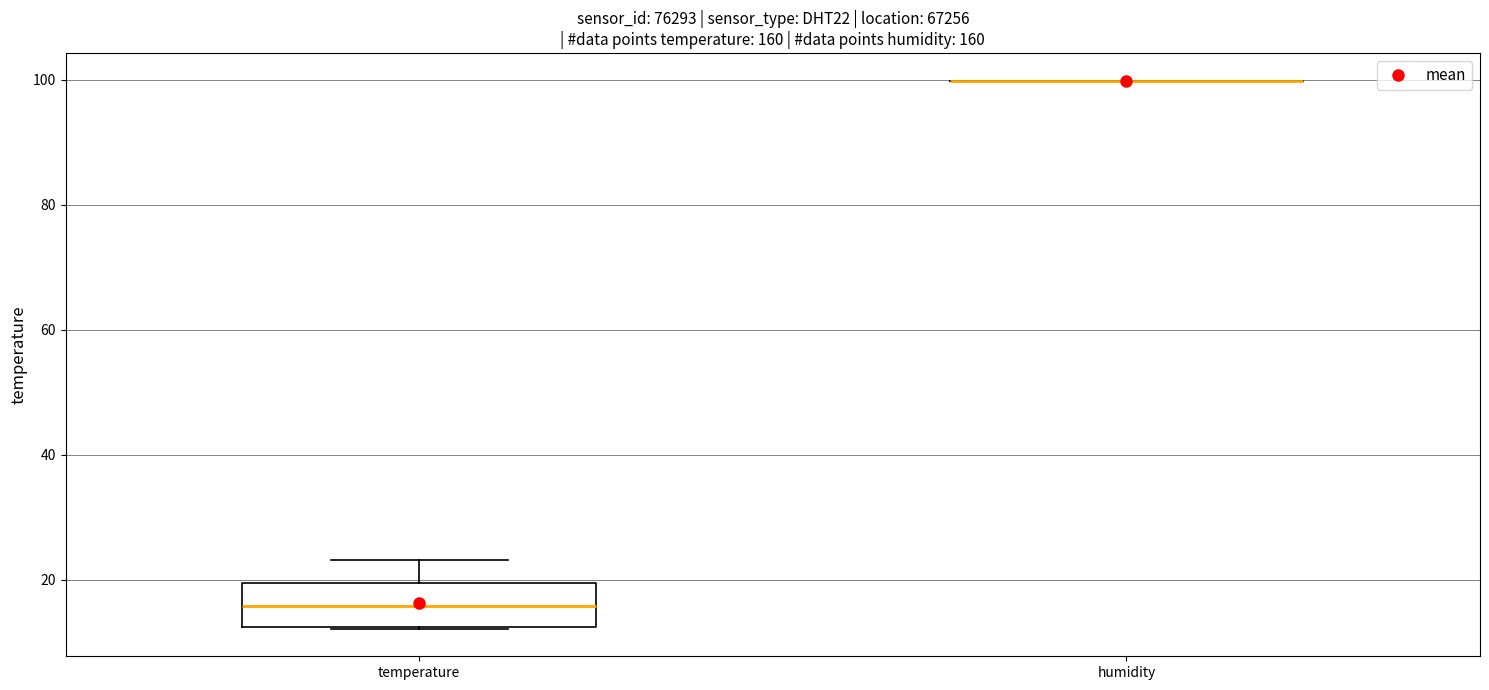

Reading left to right, transcribe this box plot: for each box, give where its median line is, the range the box spans, and where its two whiskers end, as read against the y-axis. The values are not printed on the chart, so give them approximately, as read against the axis.

temperature: median 16, box 12 to 20, whiskers 12 to 24
humidity: box collapsed to a line at 100, whiskers 100 to 100